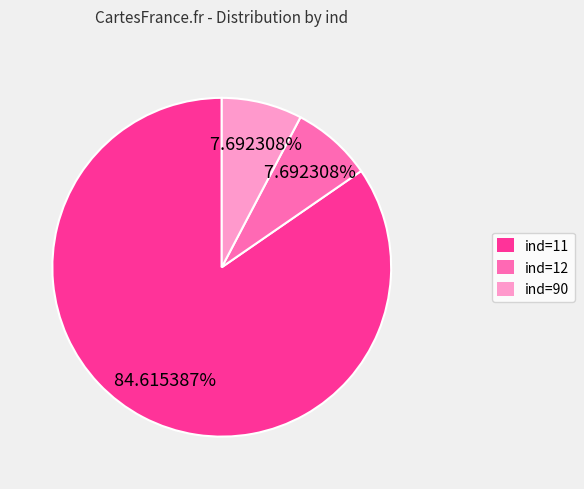

To the nearest percent, what is the average slice percentage?

33%